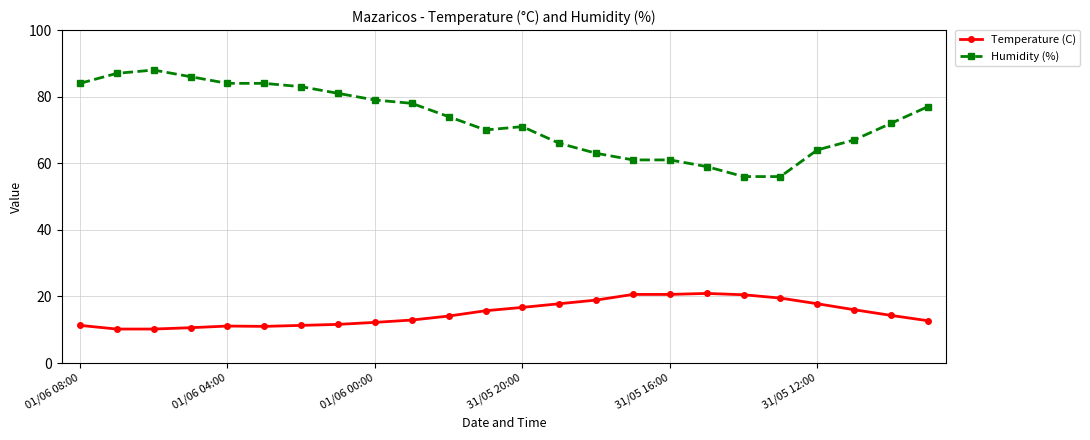

What is the highest value of the Humidity (%) series?

88.0